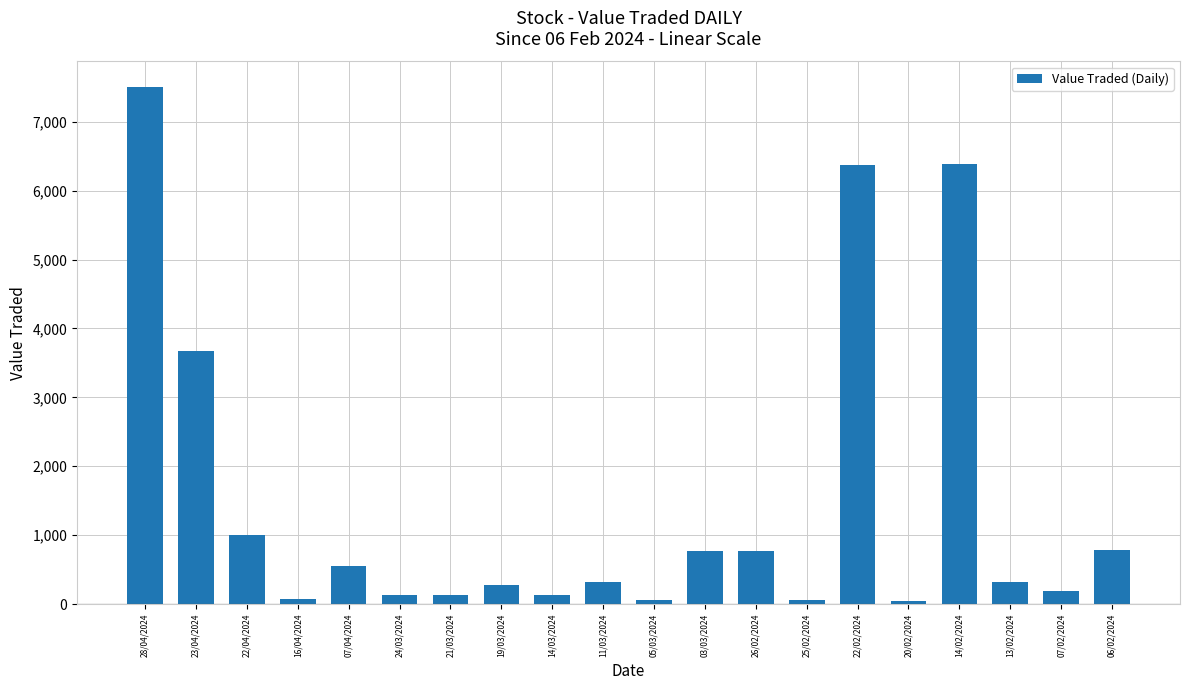

Which category has the highest value across all series?

28/04/2024